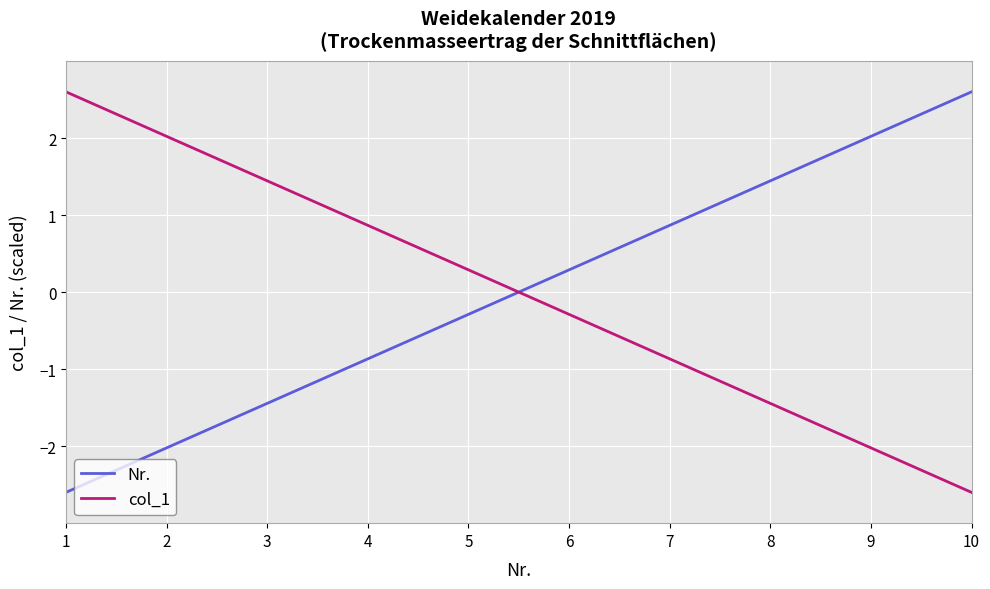

What is the maximum value for col_1?

2.6